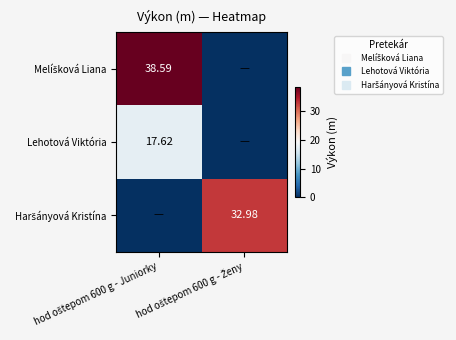

What is the difference between the maximum and minimum values in the Haršányová Kristína series?

33.0